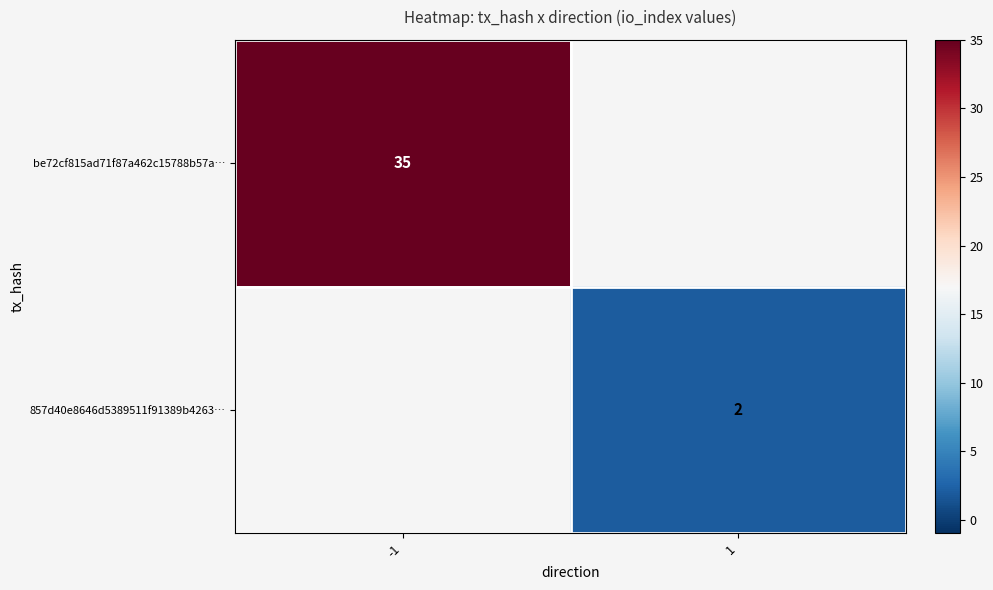

How many data points does each series have?

2